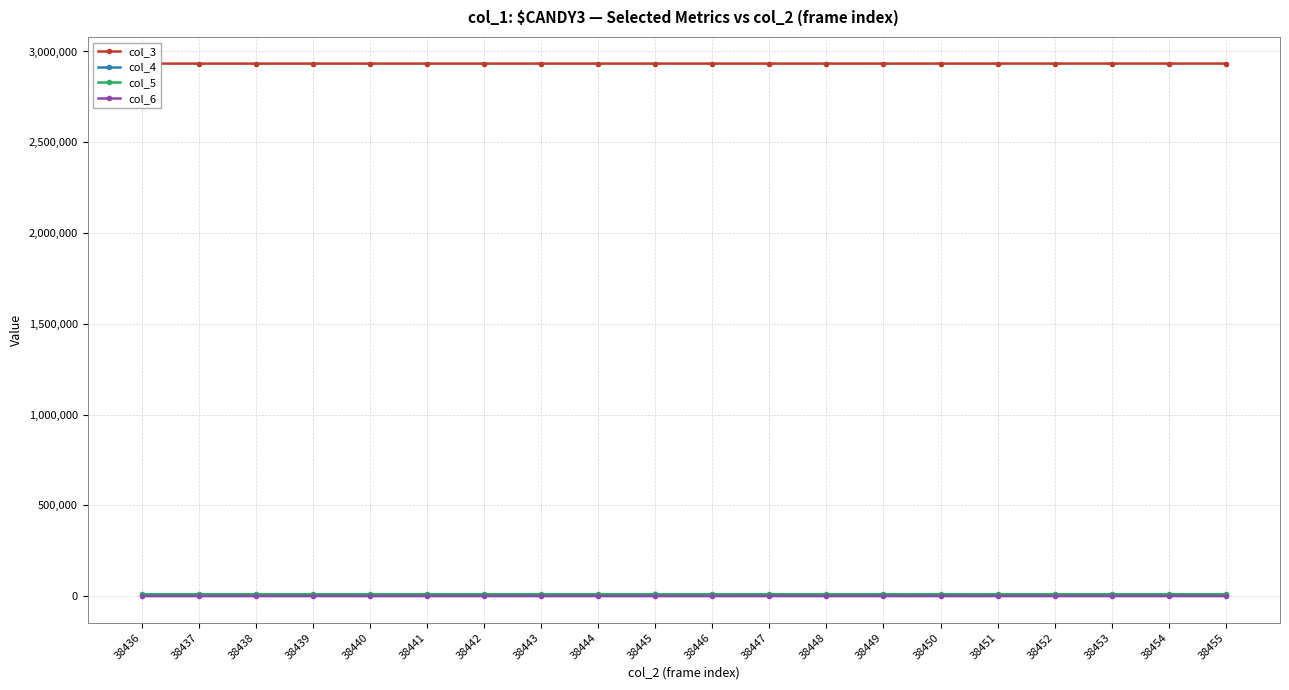

True or false: col_5 has a value of 6131 at 38440.

False